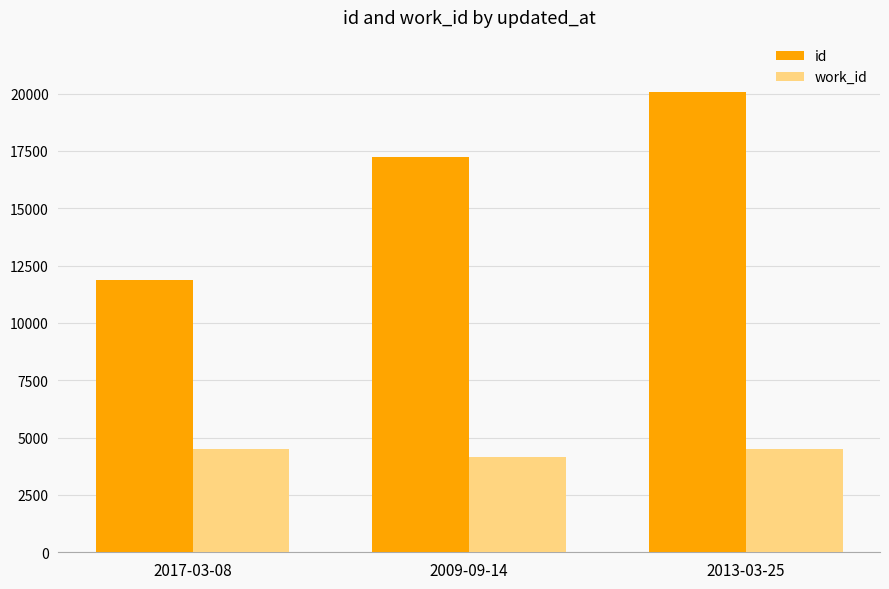

What is the highest value of the work_id series?

4525